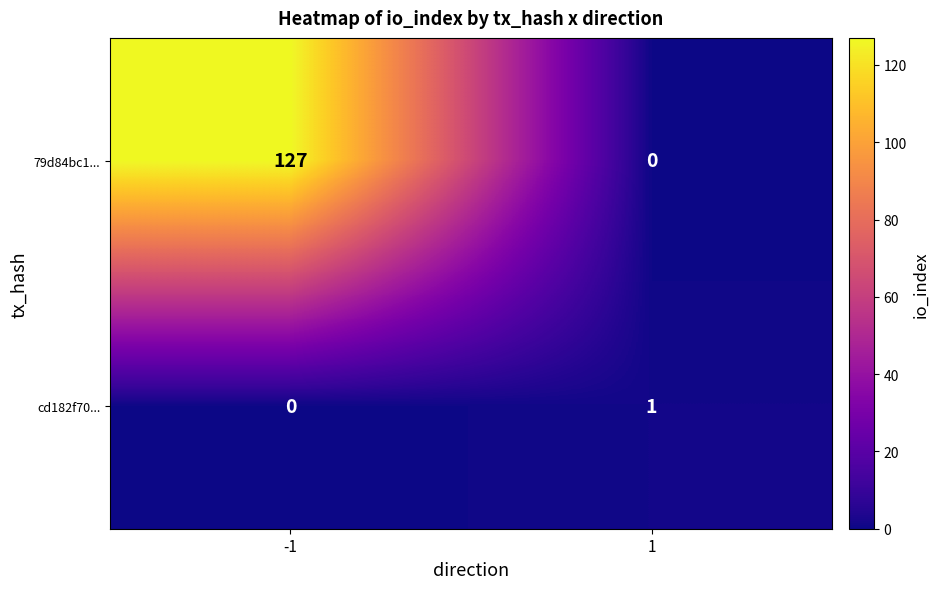

What is the spread (max minus min) of values at 1?

1